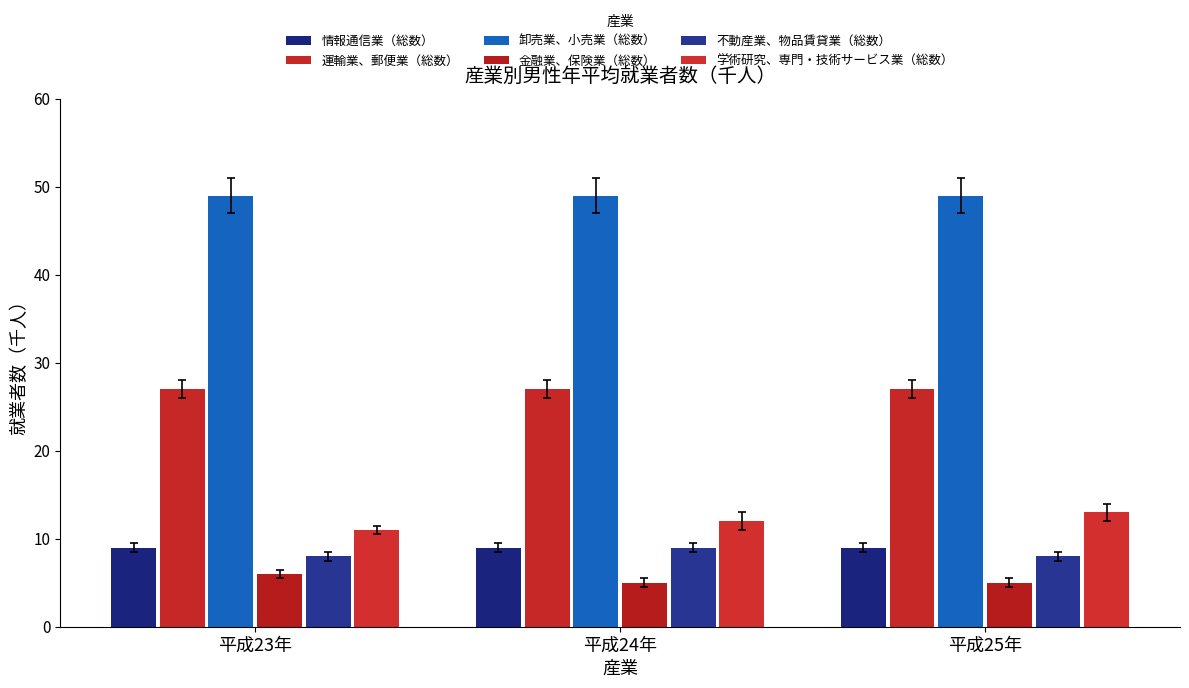

What are all the series names shown in the legend?

情報通信業（総数）, 運輸業、郵便業（総数）, 卸売業、小売業（総数）, 金融業、保険業（総数）, 不動産業、物品賃貸業（総数）, 学術研究、専門・技術サービス業（総数）